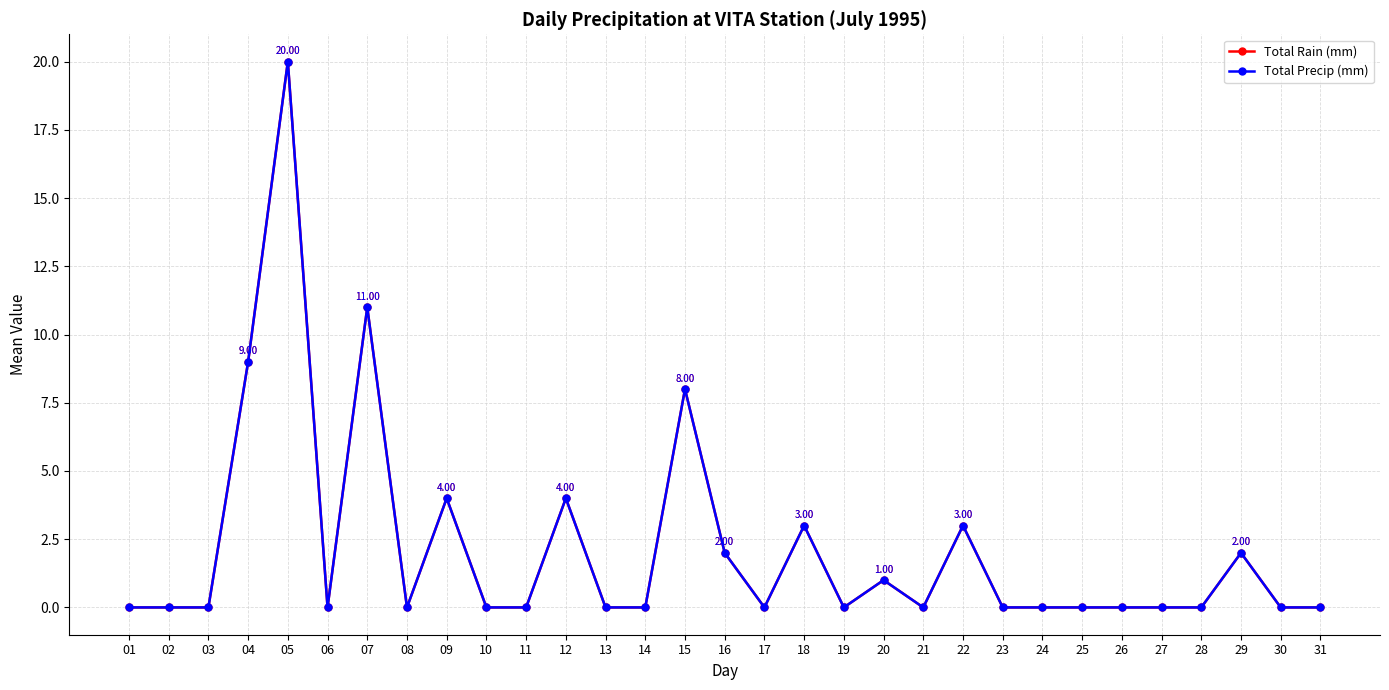

Does the chart have visible grid lines?

Yes